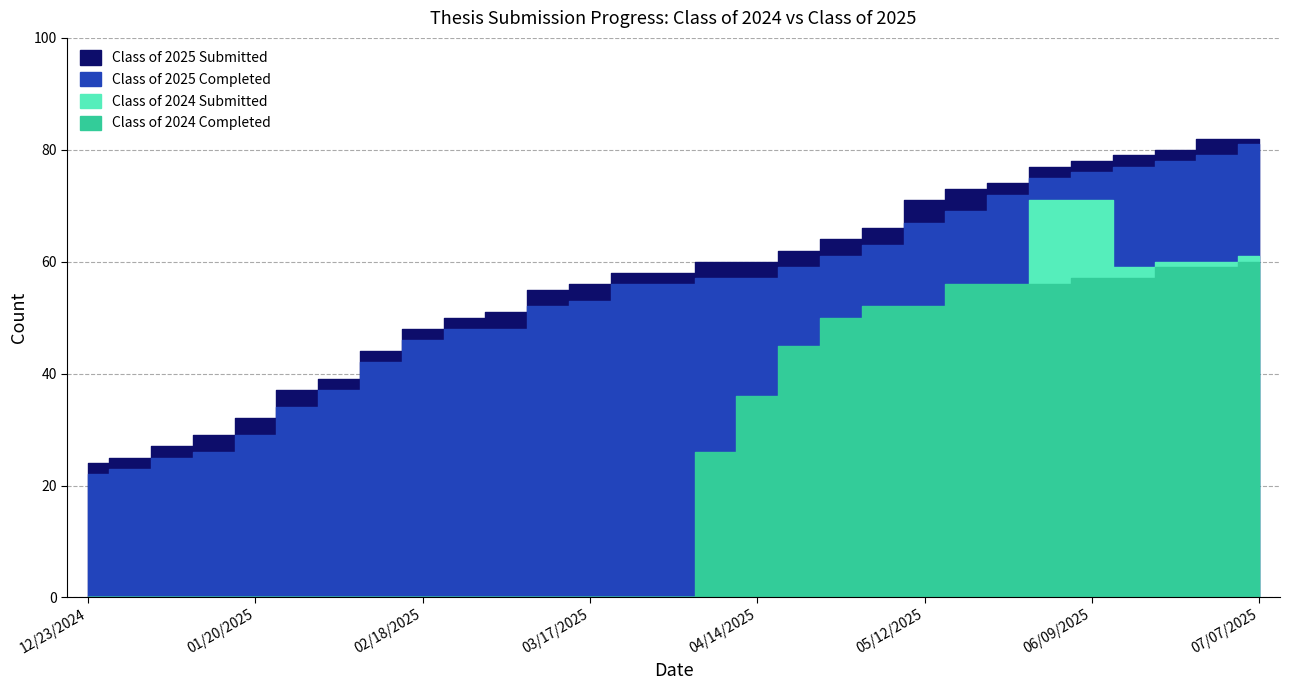

How many values in the Class of 2025 Completed series are below 56?

13